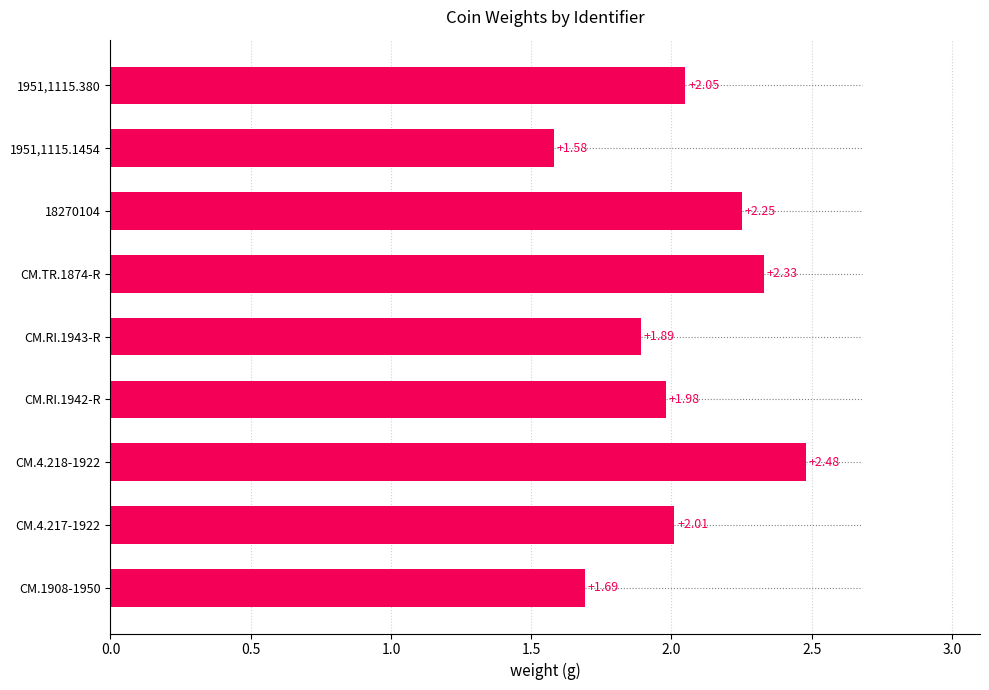

What is the ratio of the value at CM.RI.1943-R to the value at CM.4.218-1922?

0.8